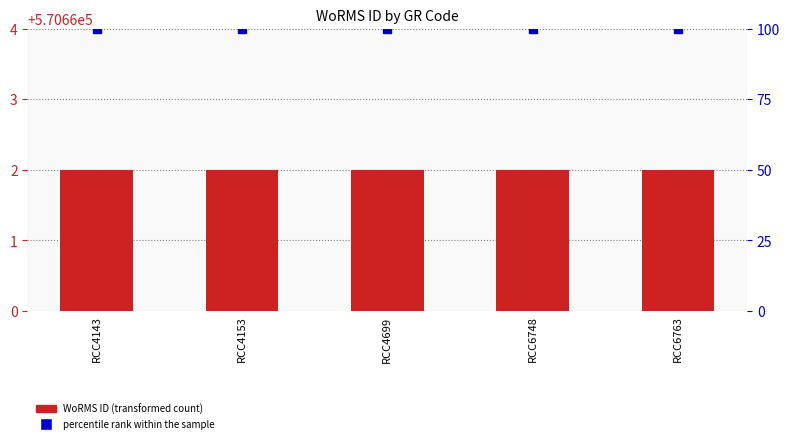

Which series has the widest spread of Y values?

WoRMS ID